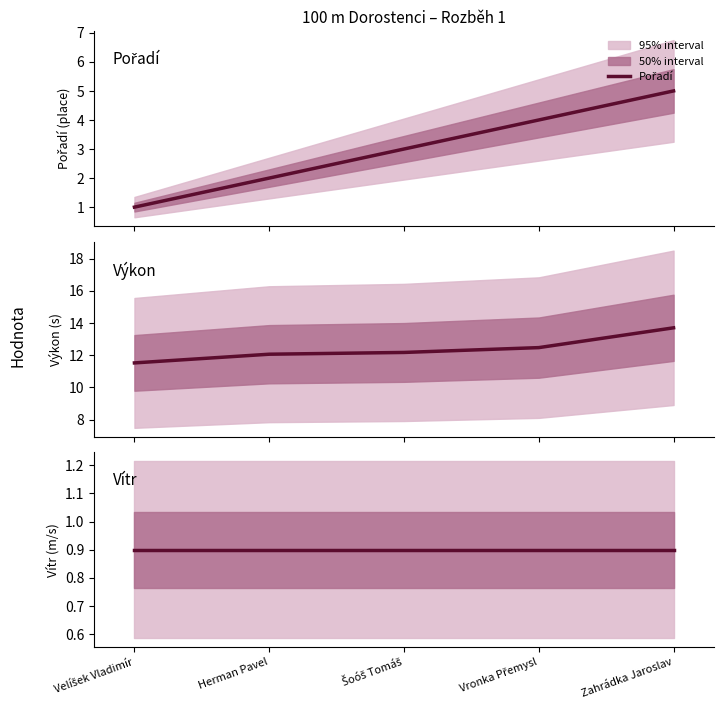

Does the chart have visible grid lines?

No